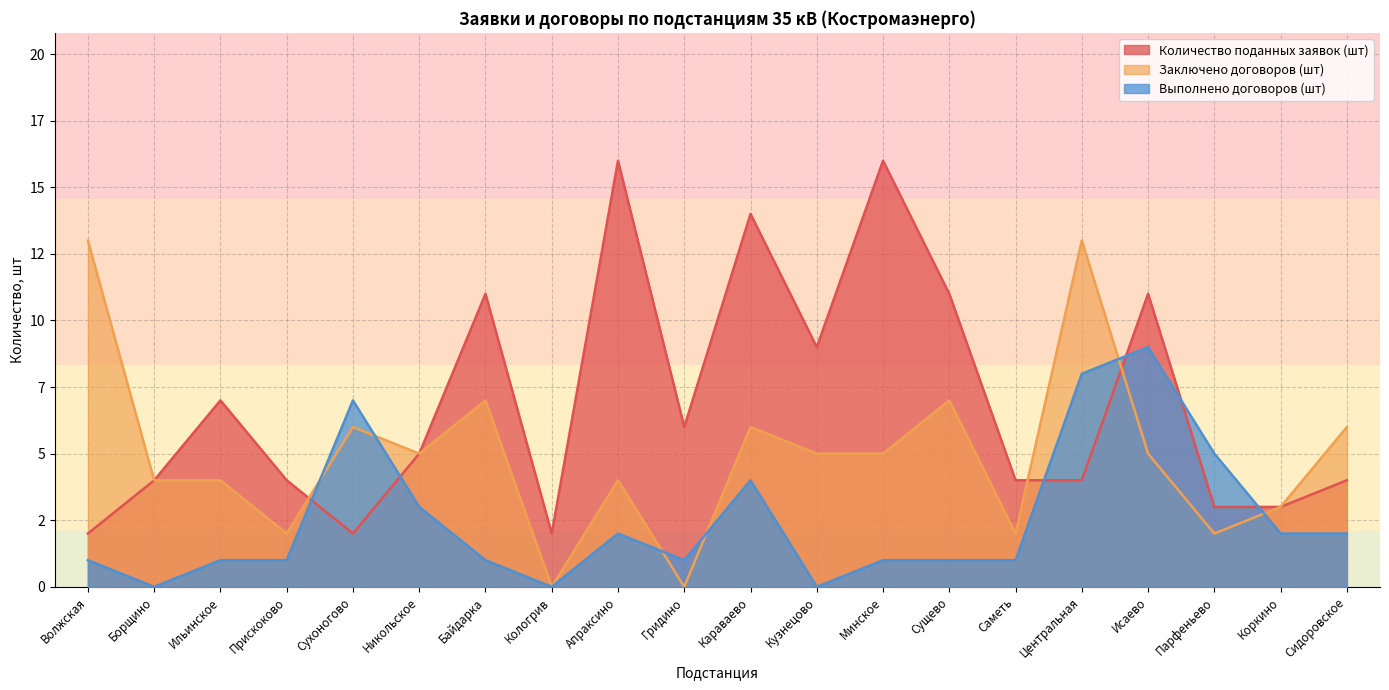

The value of Заключено договоров (шт) at Коркино is 1. True or false?

False